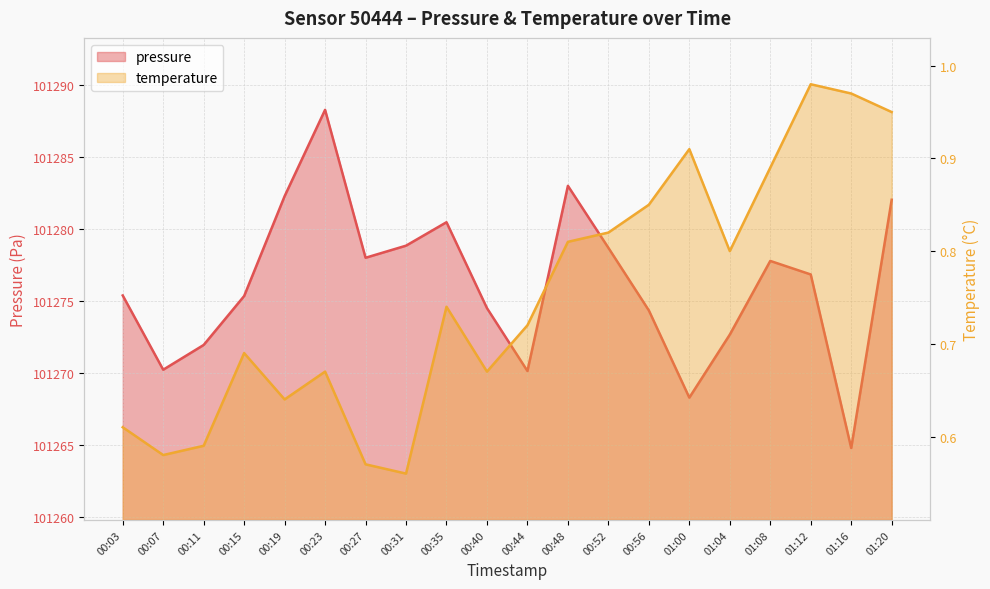

Reading left to right, extract all data points from this chart.

pressure: 00:03=101275.4	00:07=101270.2	00:11=101271.9	00:15=101275.3	00:19=101282.3	00:23=101288.3	00:27=101278.0	00:31=101278.8	00:35=101280.5	00:40=101274.5	00:44=101270.1	00:48=101283.0	00:52=101278.7	00:56=101274.3	01:00=101268.3	01:04=101272.7	01:08=101277.8	01:12=101276.8	01:16=101264.8	01:20=101282.0
temperature: 00:03=0.6	00:07=0.6	00:11=0.6	00:15=0.7	00:19=0.6	00:23=0.7	00:27=0.6	00:31=0.6	00:35=0.7	00:40=0.7	00:44=0.7	00:48=0.8	00:52=0.8	00:56=0.8	01:00=0.9	01:04=0.8	01:08=0.9	01:12=1.0	01:16=1.0	01:20=0.9